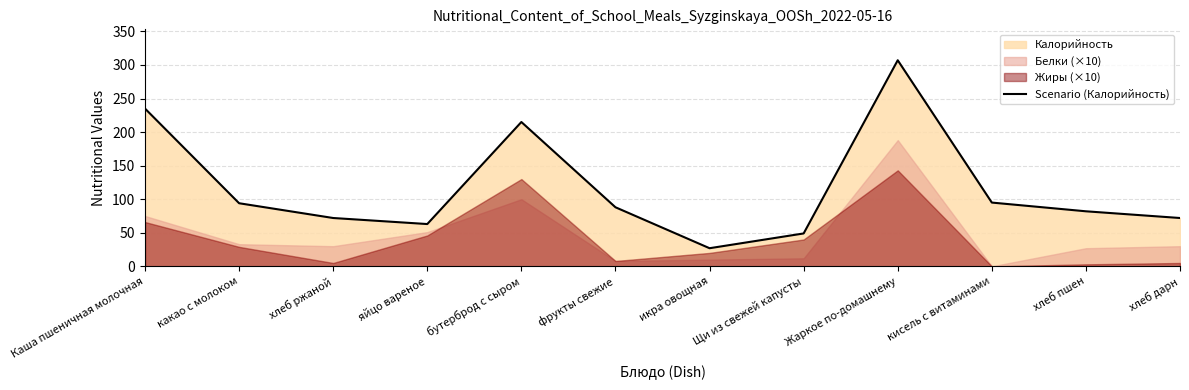

How many lines are shown in the chart?

1